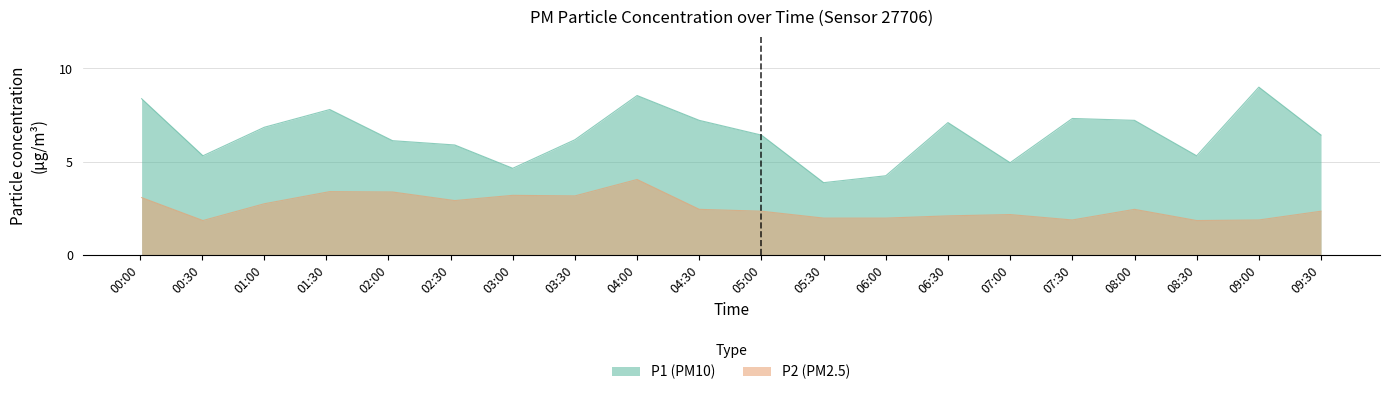

The value of P1 at 06:00 is 4.2. True or false?

True